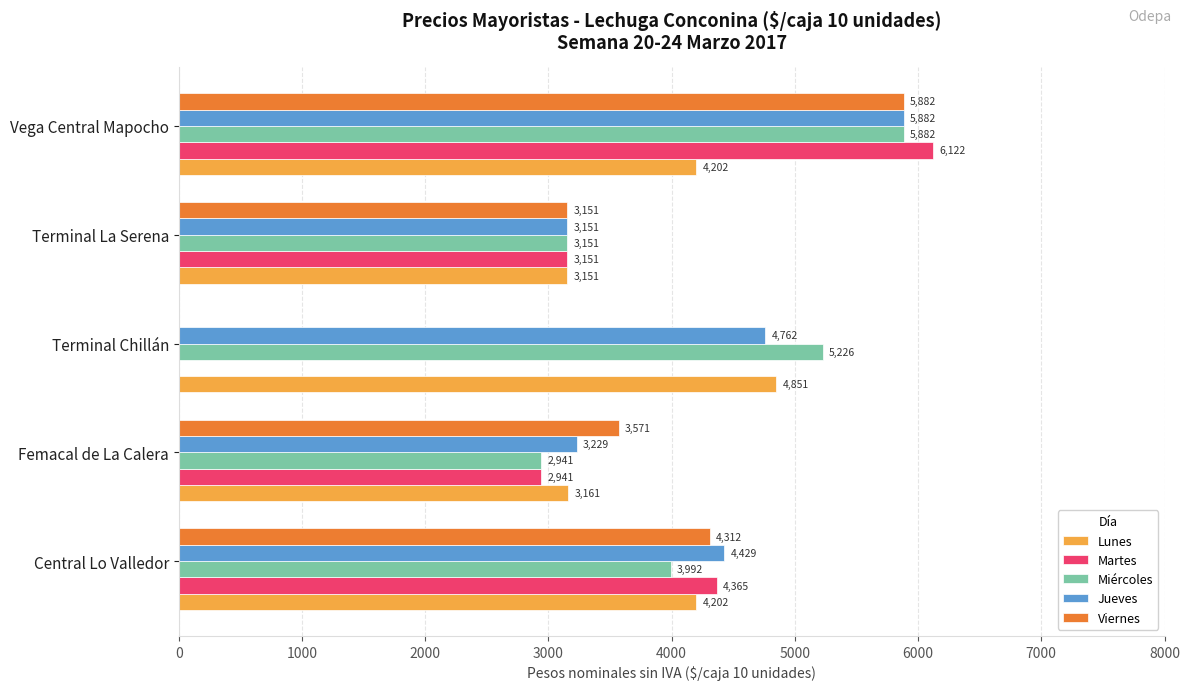

What is the average value of the Martes series?

3316.0